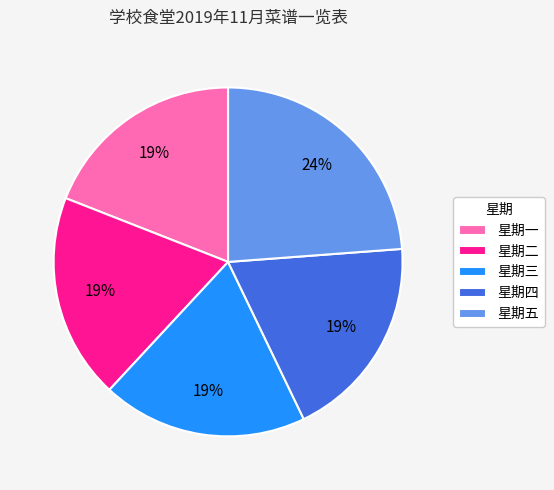

Which slice is the largest?

星期五